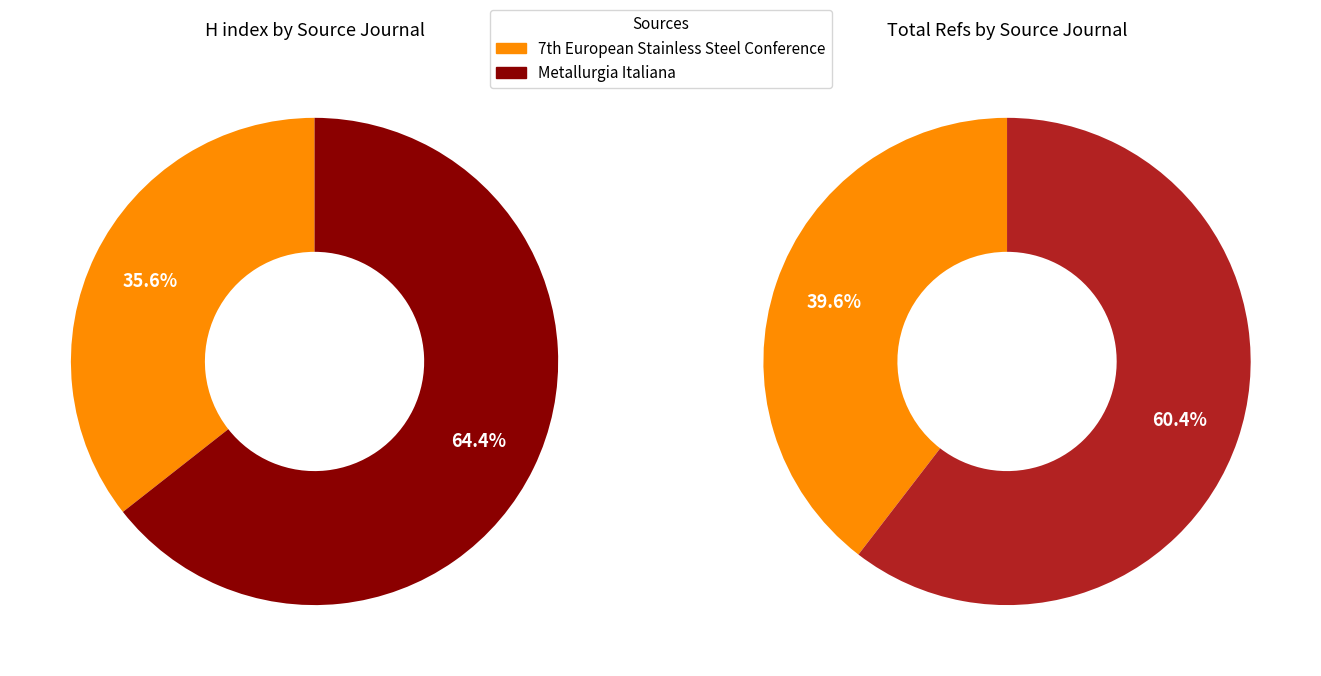

What percentage is the Metallurgia Italiana slice, to the nearest percent?

60%